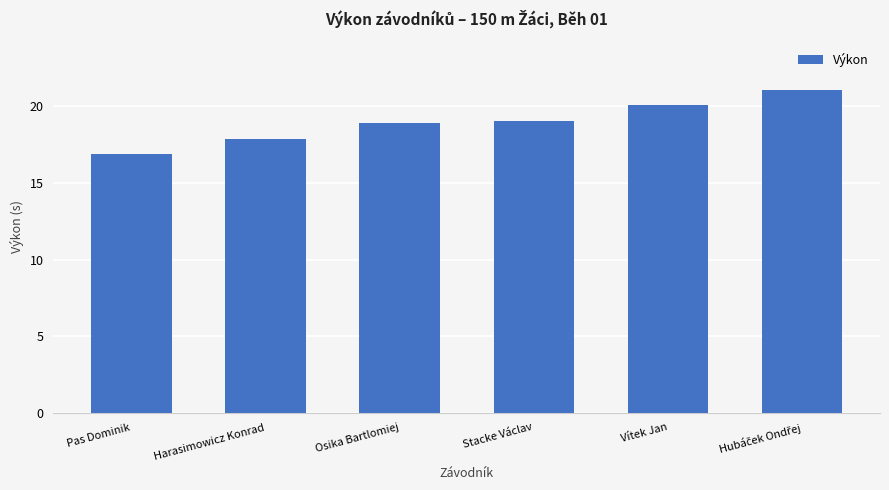

What is the maximum value shown in the chart?

21.1